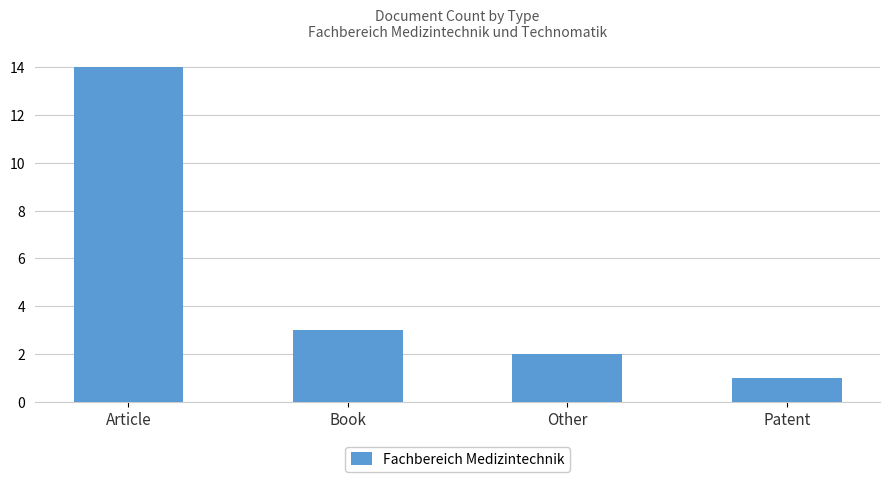

Count the number of data series in this chart.

1